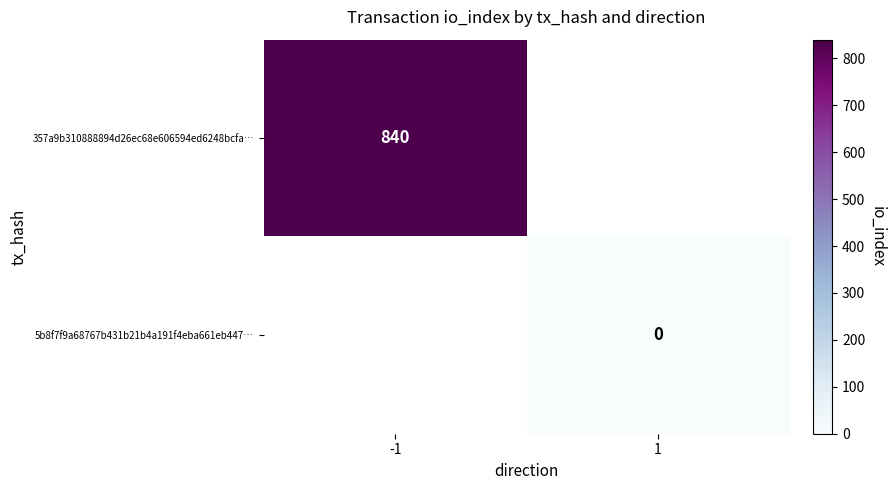

The value of 357a9b310888894d26ec68e606594ed6248bcfa… at -1 is 840. True or false?

True